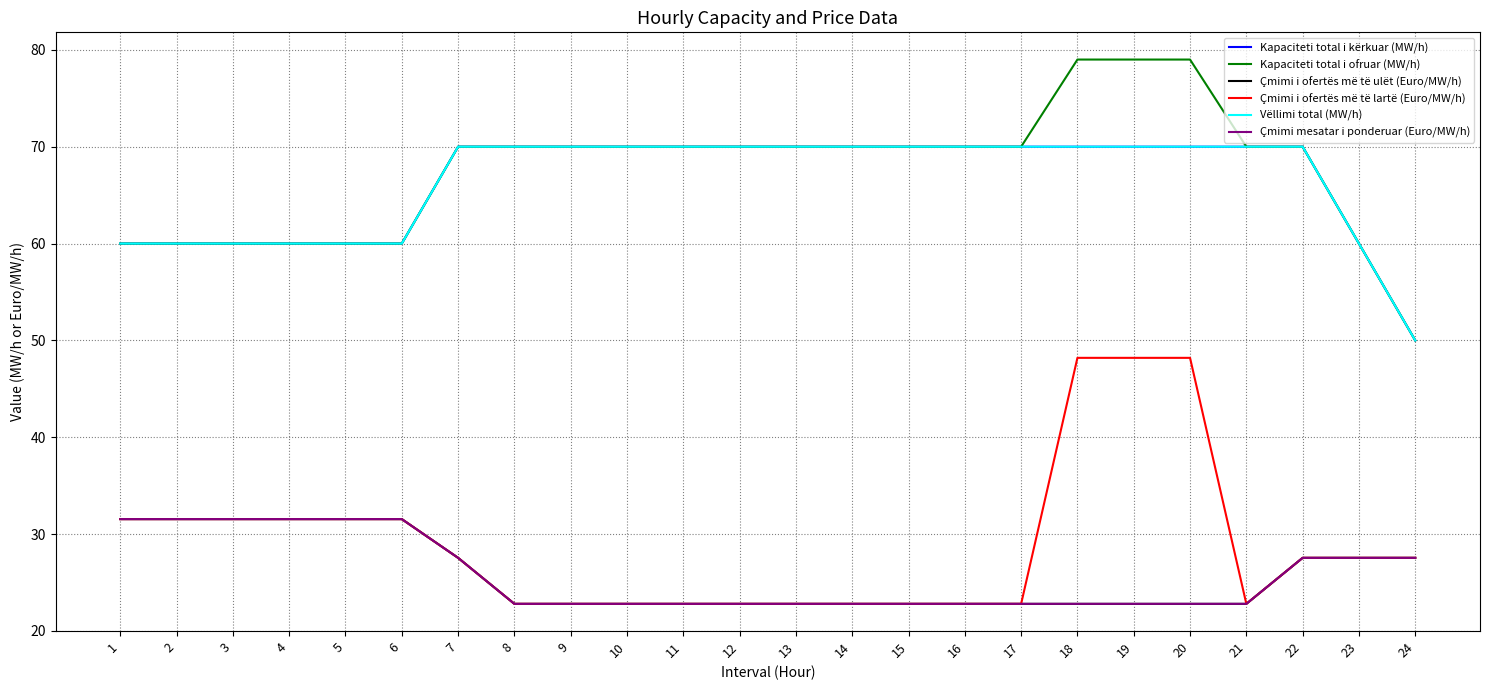

What is the total value across all series at 12?

278.4